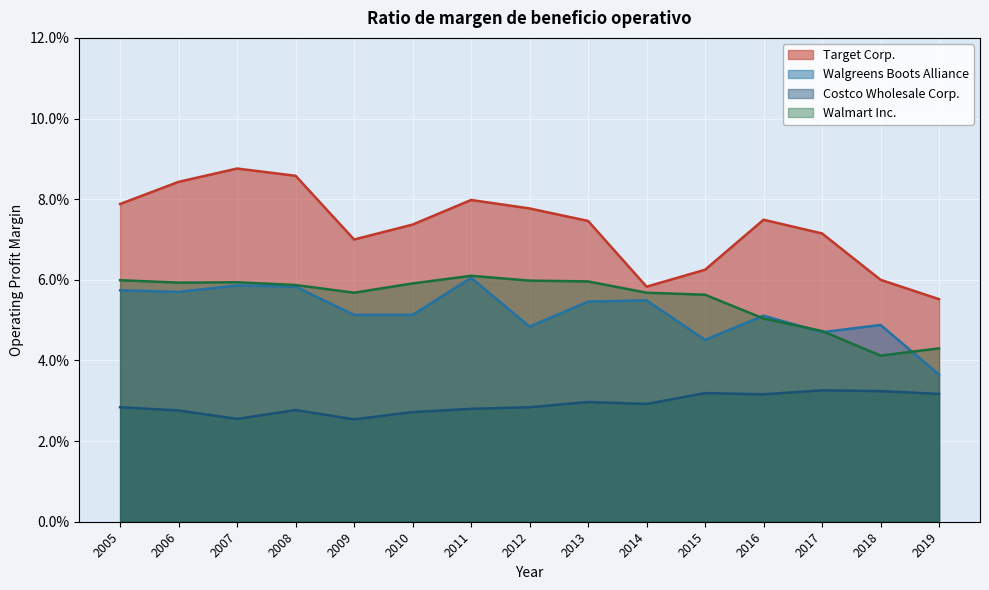

Reading left to right, extract all data points from this chart.

Target Corp.: 0.1	0.1	0.1	0.1	0.1	0.1	0.1	0.1	0.1	0.1	0.1	0.1	0.1	0.1	0.1
Walgreens Boots Alliance: 0.0	0.0	0.0	0.1	0.0	0.1	0.1	0.0	0.1	0.1	0.1	0.1	0.1	0.1	0.1
Costco Wholesale Corp.: 0.0	0.0	0.0	0.0	0.0	0.0	0.0	0.0	0.0	0.0	0.0	0.0	0.0	0.0	0.0
Walmart Inc.: 0.0	0.0	0.0	0.1	0.1	0.1	0.1	0.1	0.1	0.1	0.1	0.1	0.1	0.1	0.1